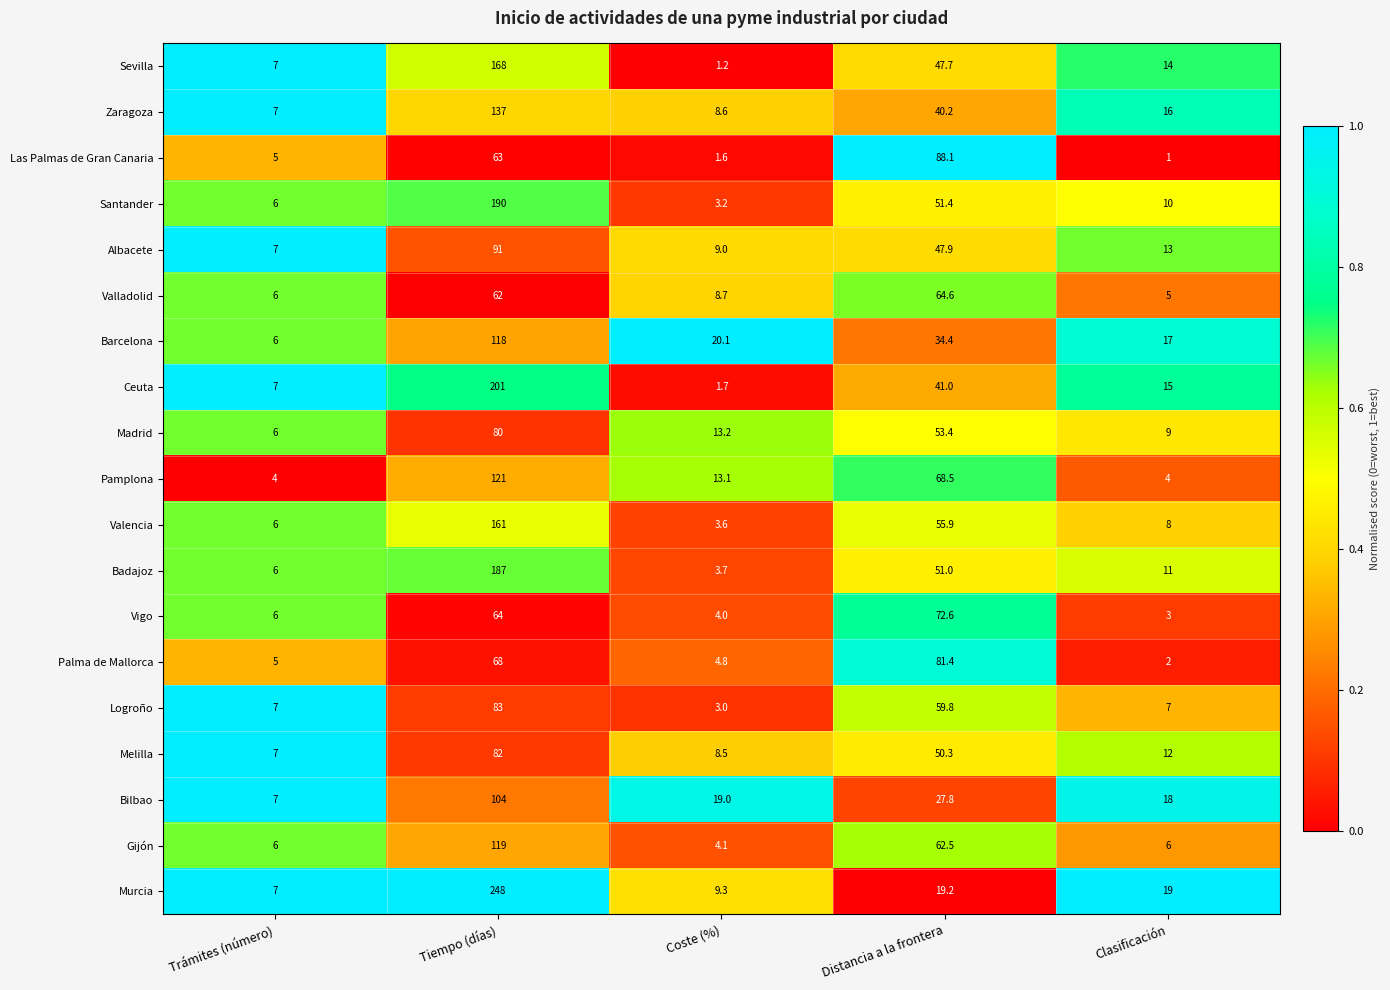

Where is Valencia nearest to the value 82?

Distancia a la frontera